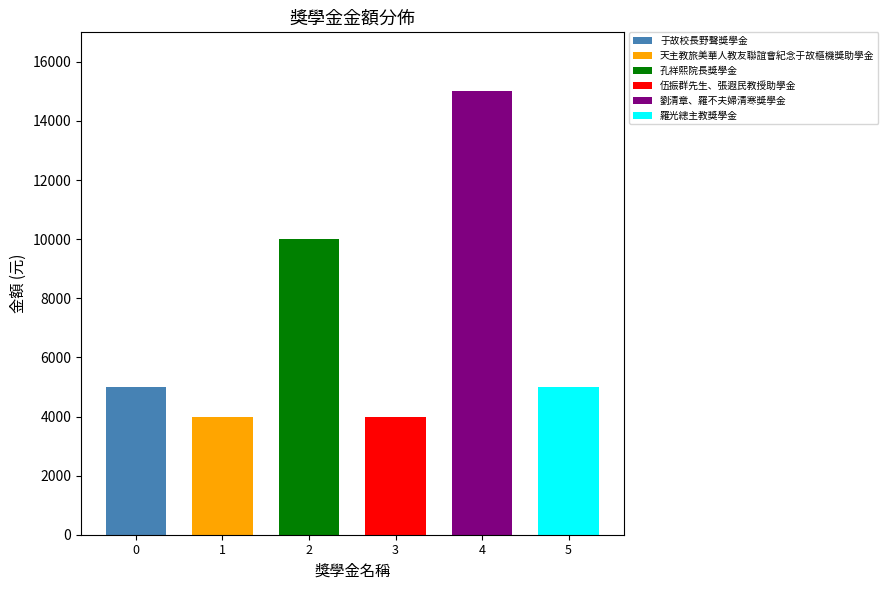

What position from the left is 天主教旅美華人教友聯誼會紀念于故樞機獎助學金?

2